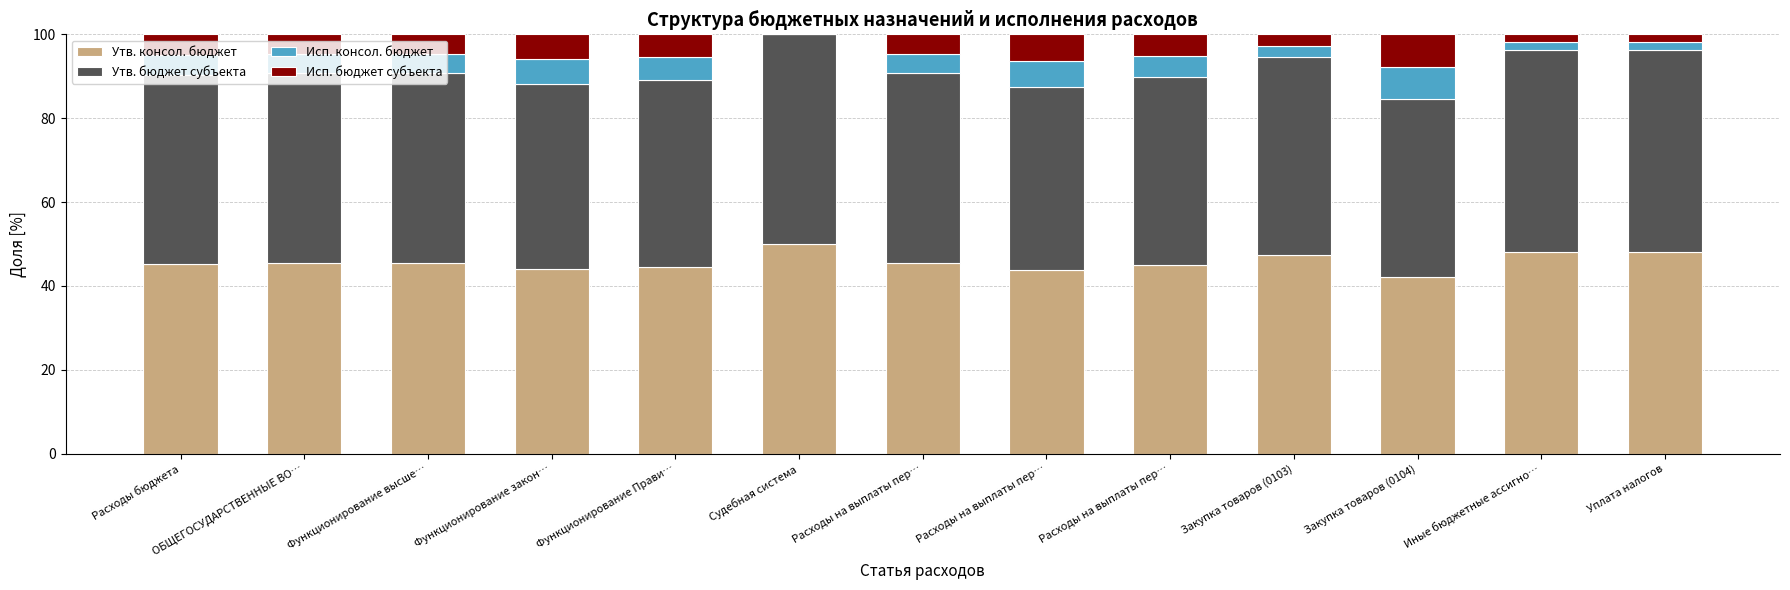

How many distinct data groups are displayed?

4